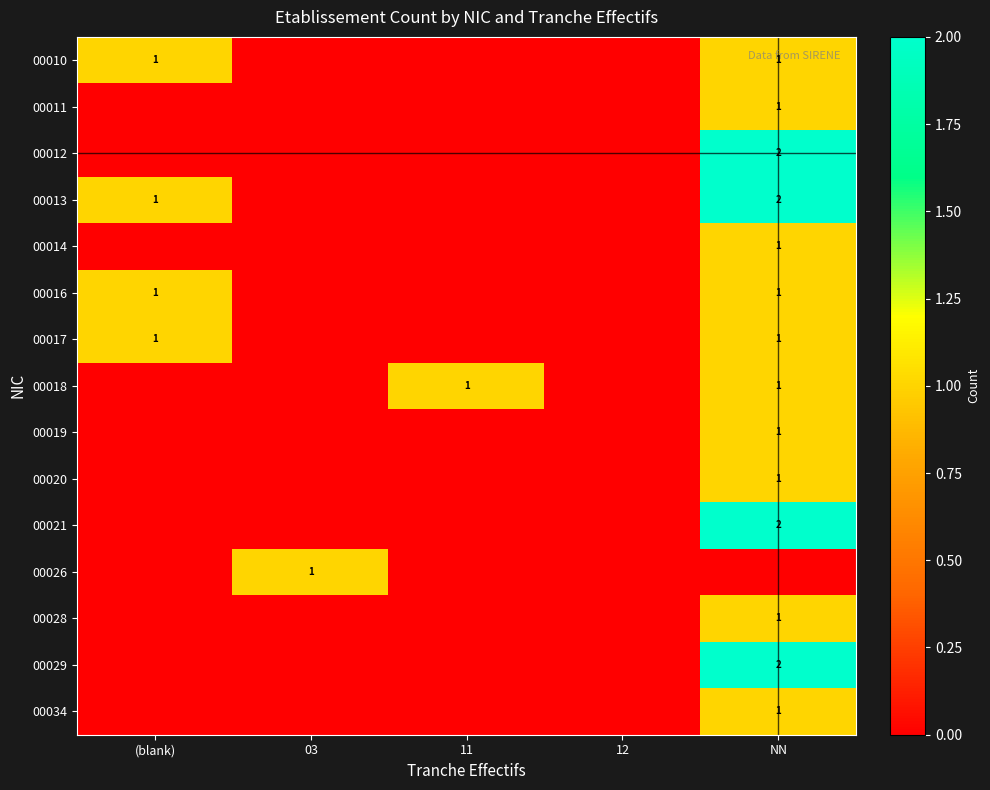

True or false: 00029 has a value of 2 at NN.

True